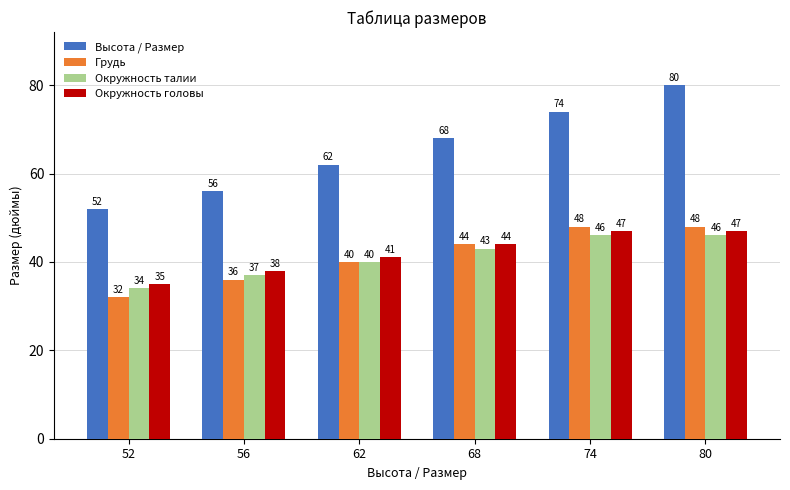

Which series has the widest spread of values?

Высота / Размер